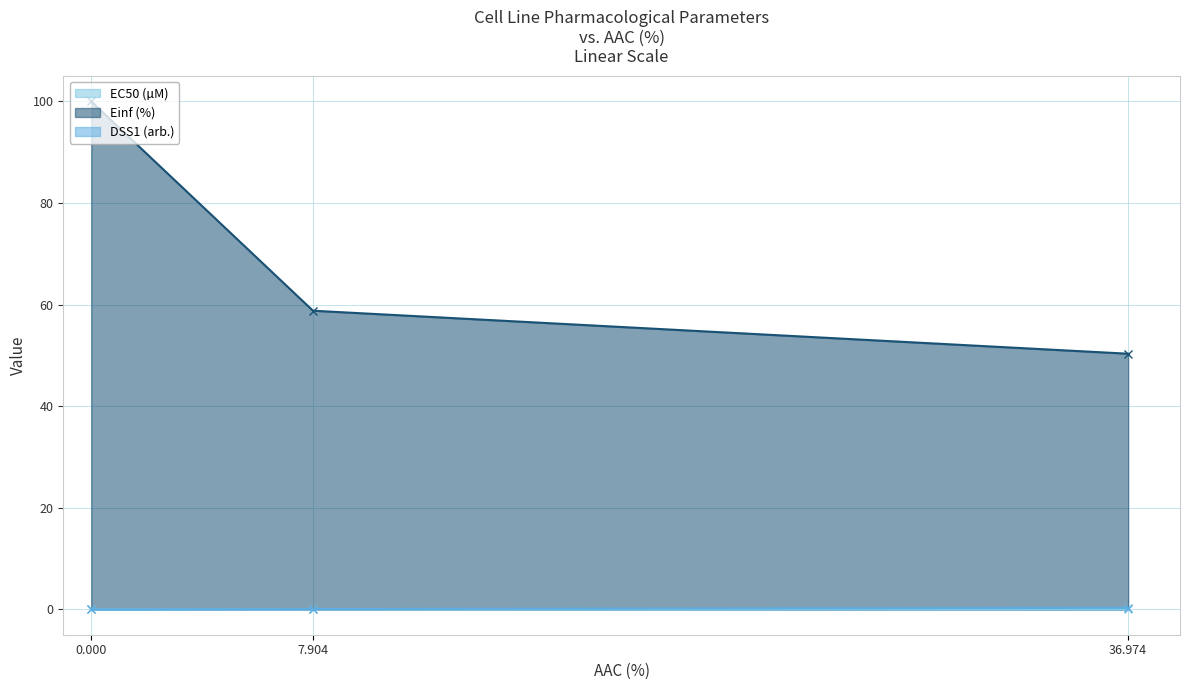

Which series has the largest total across all categories?

Einf (%)